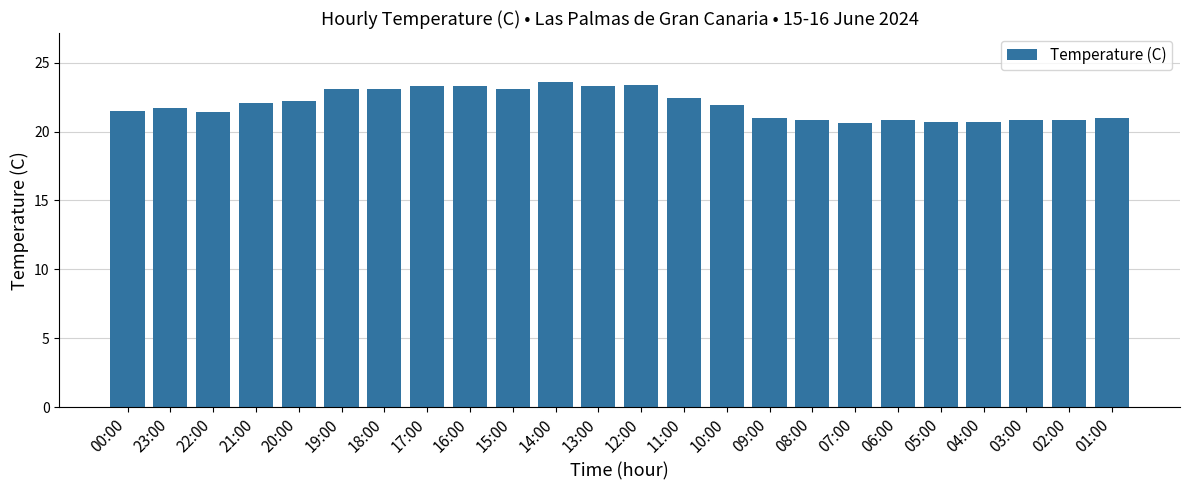

What is the sum of the values at 23:00 and 05:00?

42.4